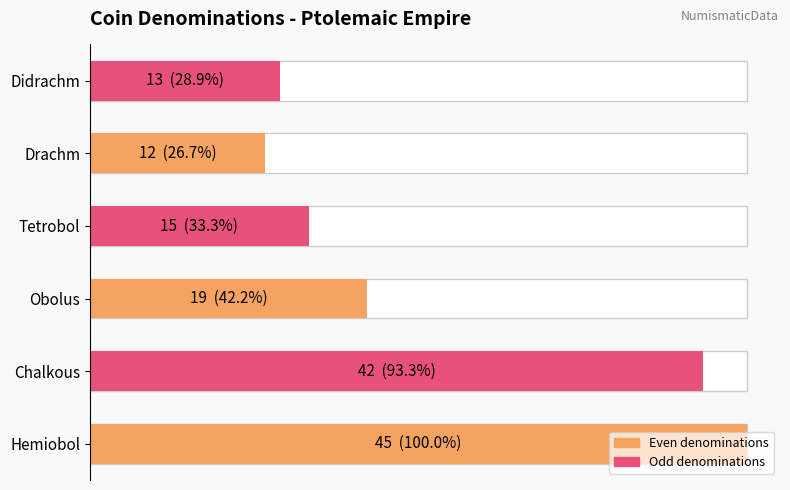

What is the difference between the maximum and minimum values?

33